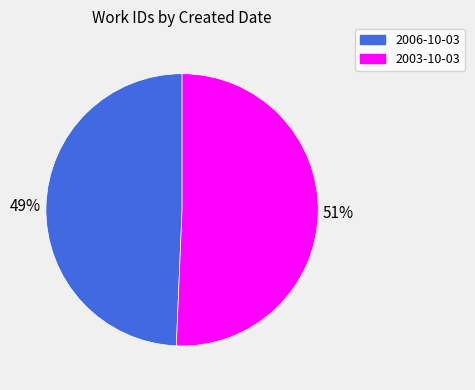

True or false: 2006-10-03 accounts for 35% of the total.

False